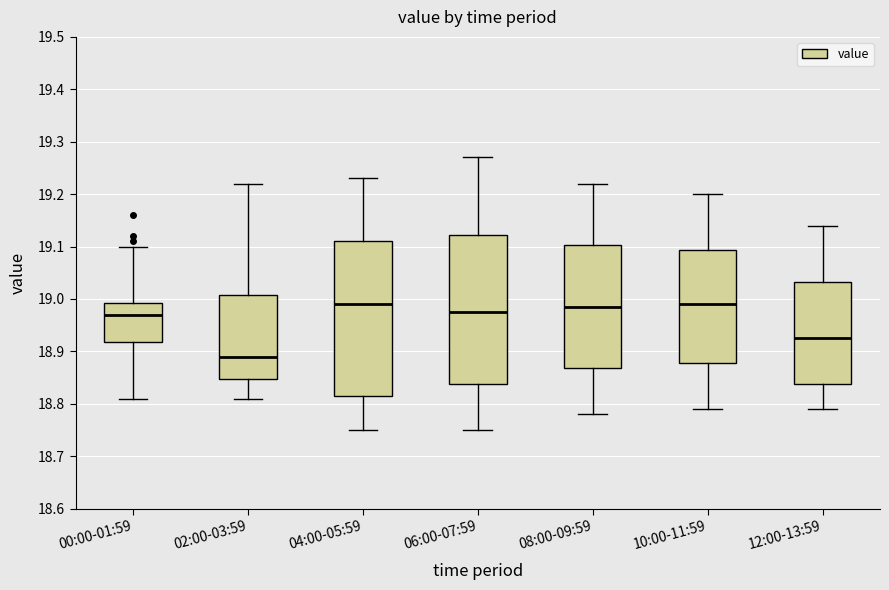

Reading left to right, transcribe this box plot: for each box, give where its median line is, the range the box spans, and where its two whiskers end, as read against the y-axis. The values are not printed on the chart, so give them approximately, as read against the axis.

00:00-01:59: median 18.97, box 18.92 to 18.99, whiskers 18.81 to 19.10
02:00-03:59: median 18.89, box 18.85 to 19.01, whiskers 18.81 to 19.22
04:00-05:59: median 18.99, box 18.82 to 19.11, whiskers 18.75 to 19.23
06:00-07:59: median 18.98, box 18.84 to 19.12, whiskers 18.75 to 19.27
08:00-09:59: median 18.99, box 18.87 to 19.10, whiskers 18.78 to 19.22
10:00-11:59: median 18.99, box 18.88 to 19.09, whiskers 18.79 to 19.20
12:00-13:59: median 18.93, box 18.84 to 19.03, whiskers 18.79 to 19.14